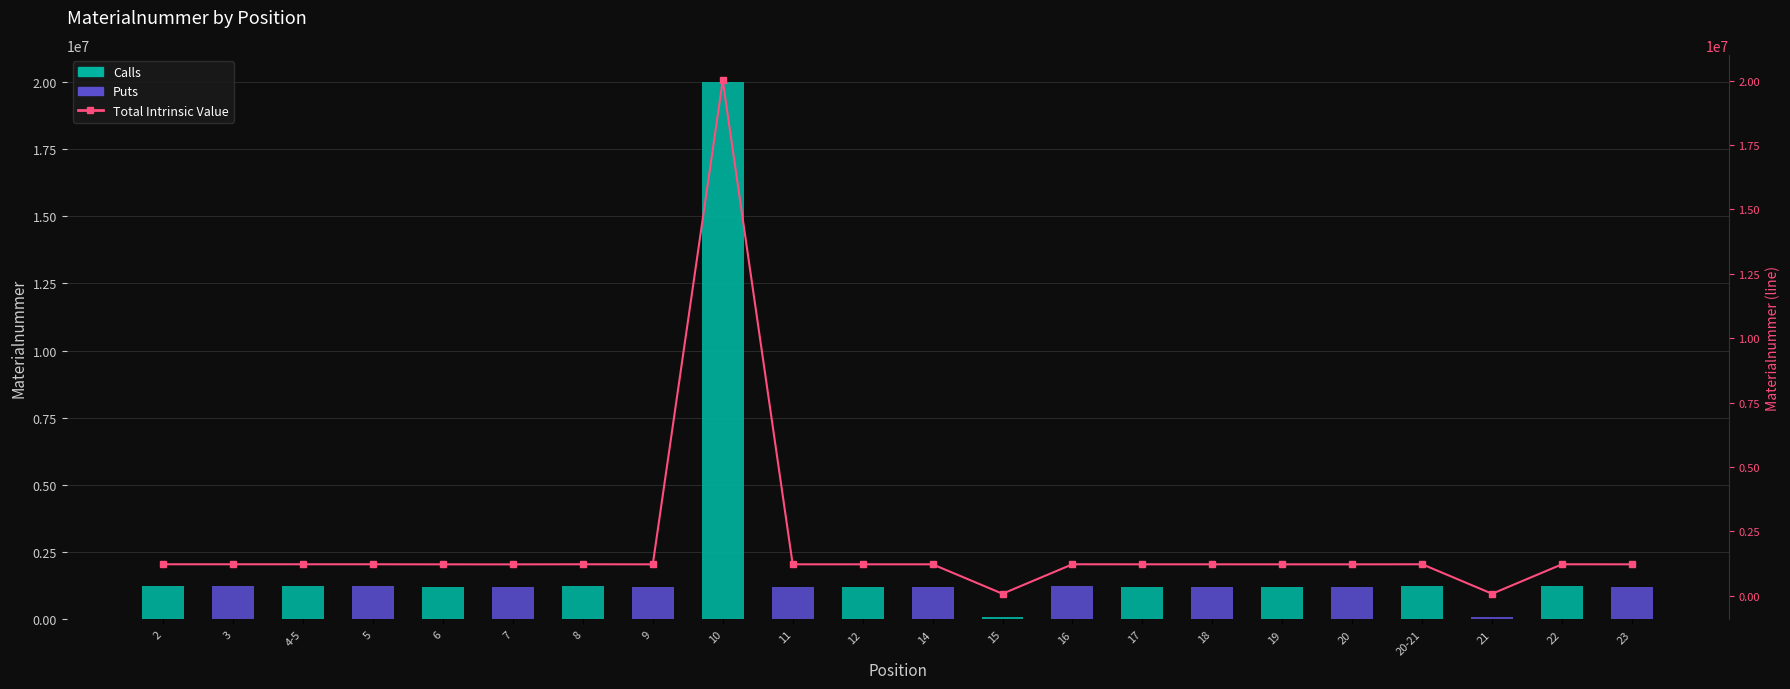

True or false: Total Intrinsic Value has a value of 1225150 at 2.

True